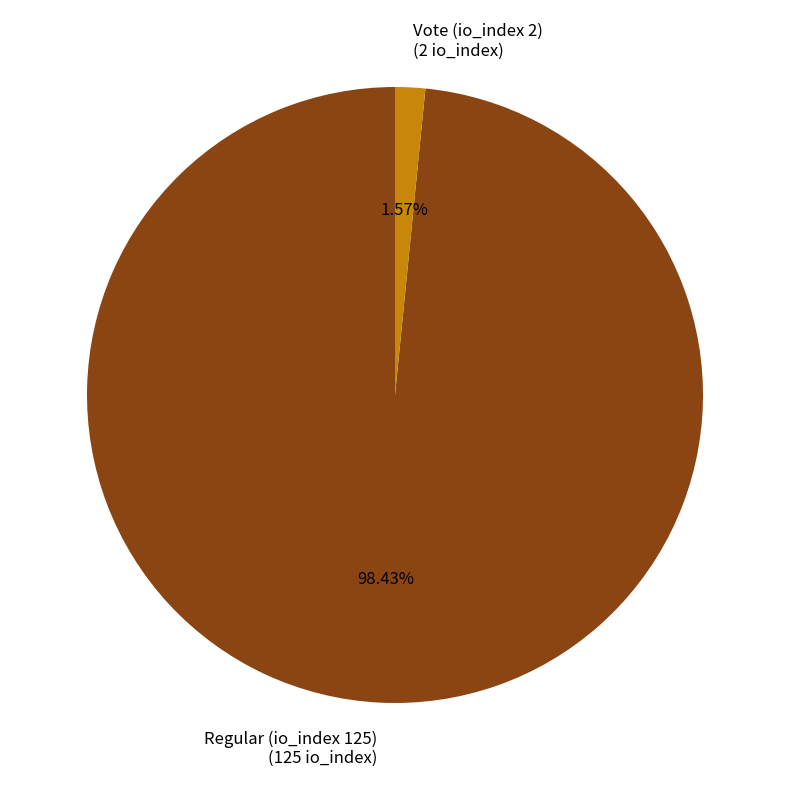

True or false: Vote (io_index 2) accounts for 10% of the total.

False